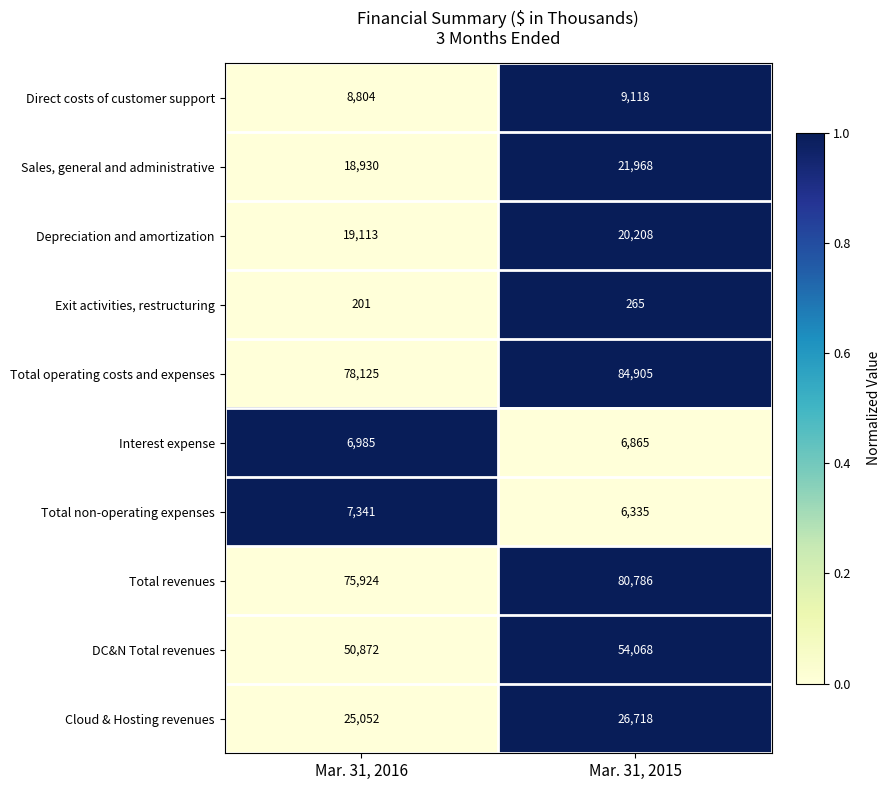

What is the total value across all series at Mar. 31, 2015?

311236